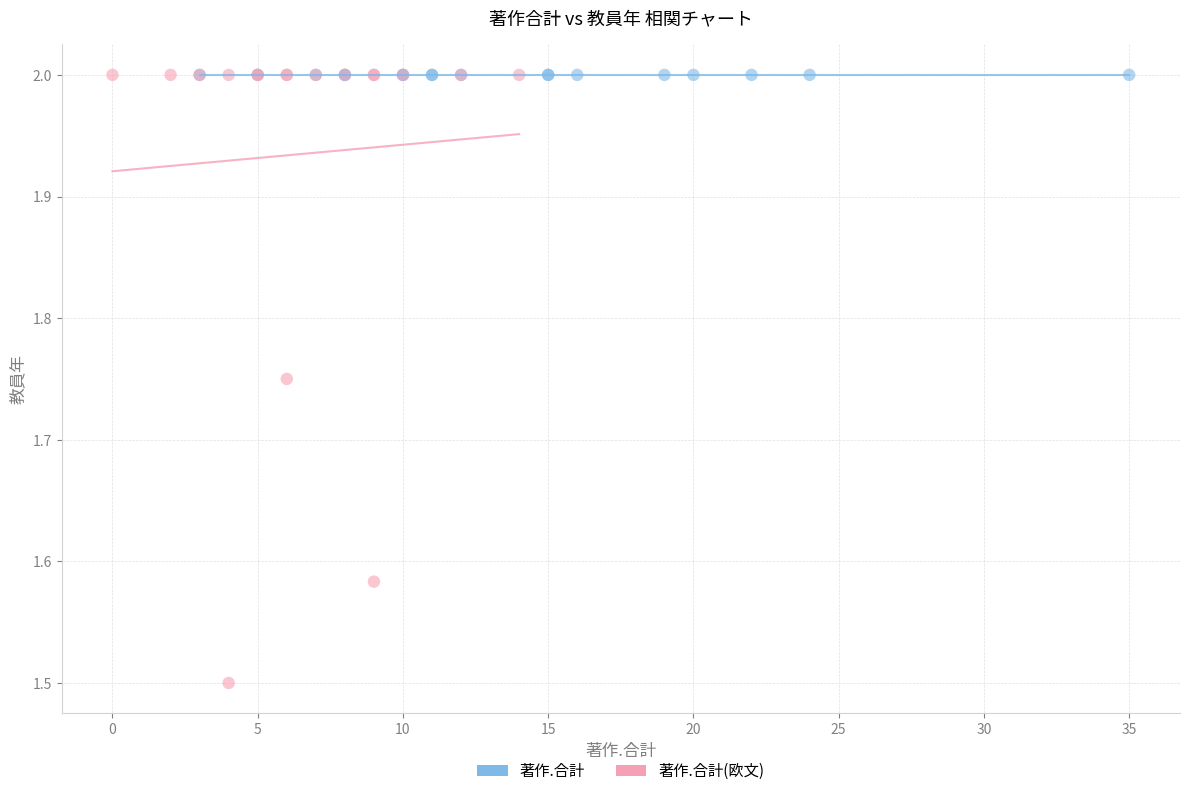

Which series contains the lowest Y value?

著作.合計(欧文)